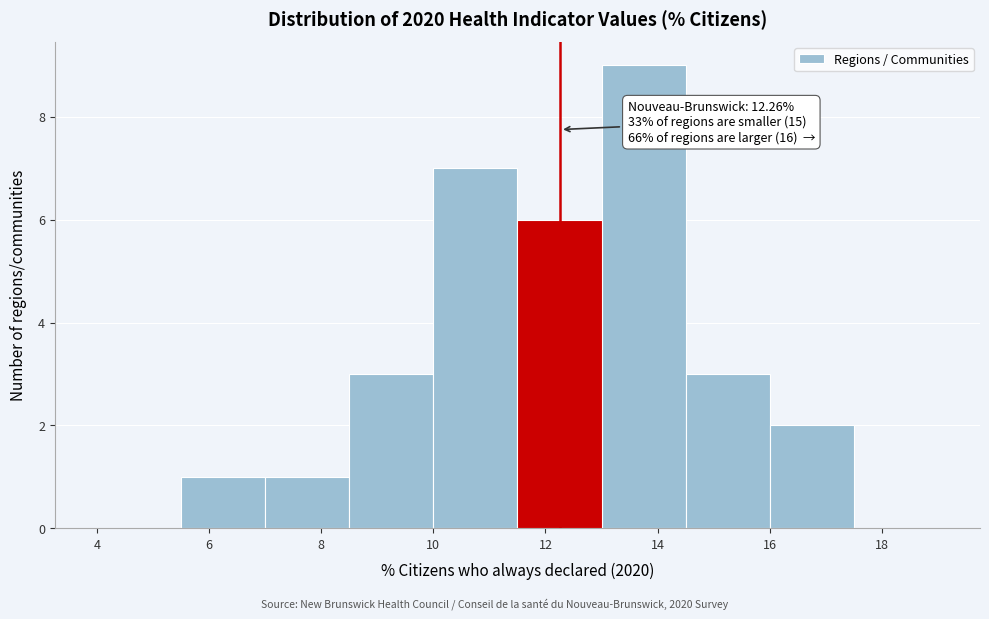

Over which range of the x-axis is the bar tallest?

13.0 to 14.5